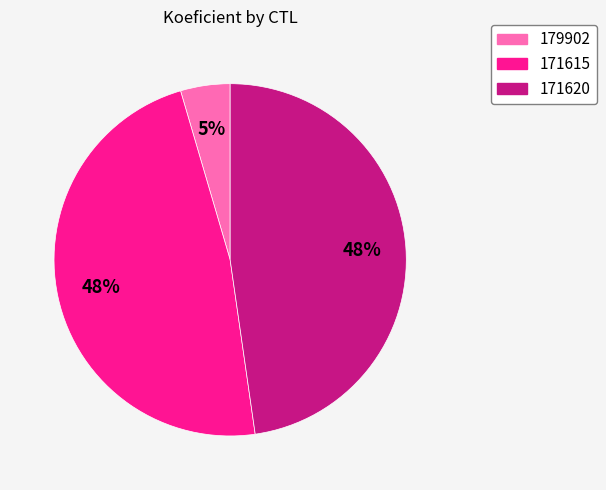

Do 171620 and 179902 together represent more than half of the pie?

Yes